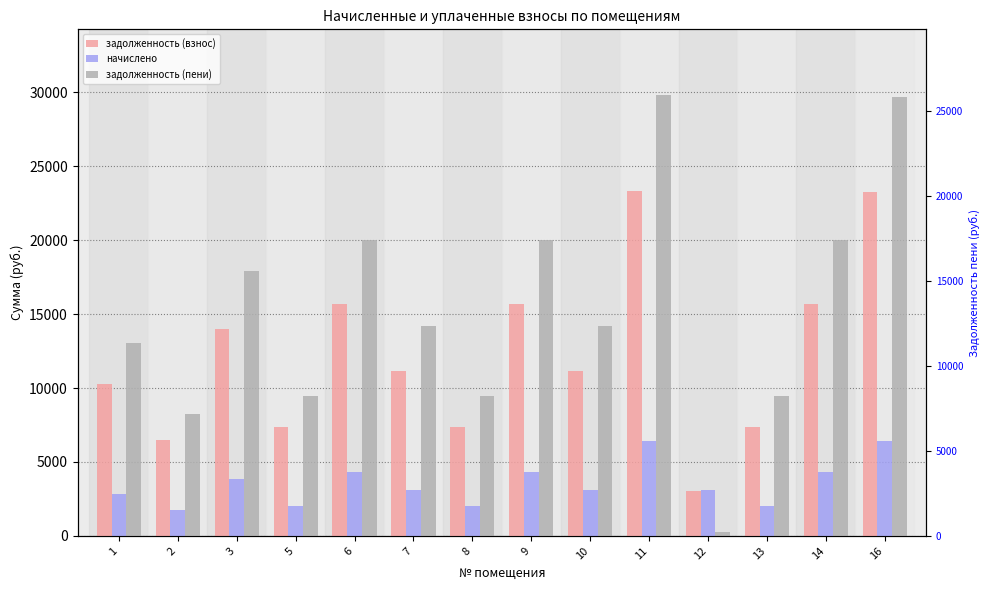

Where is начислено nearest to the value 4109?

6